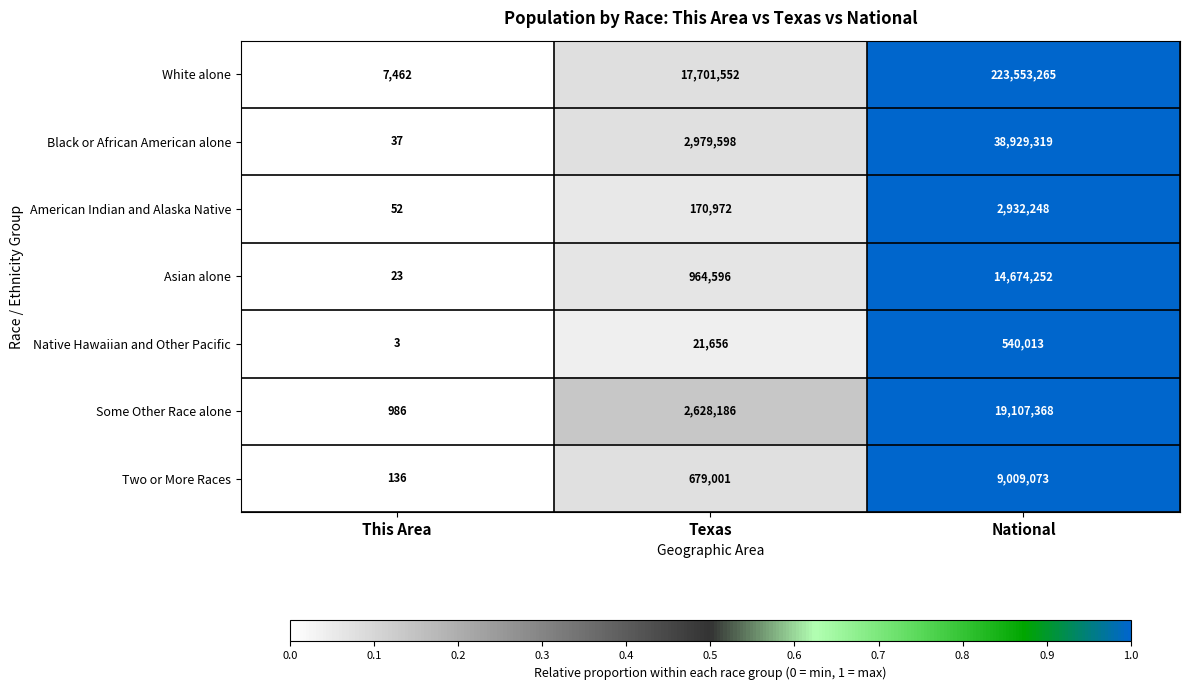

The value of Some Other Race alone at Texas is 2628186. True or false?

True